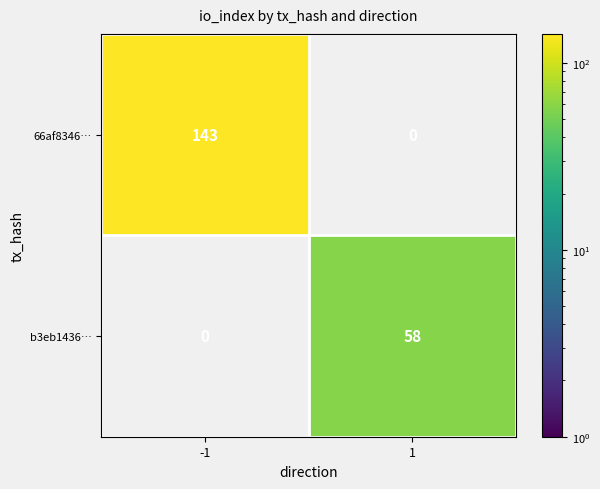

The b3eb1436… series shows 102 at 1. True or false?

False